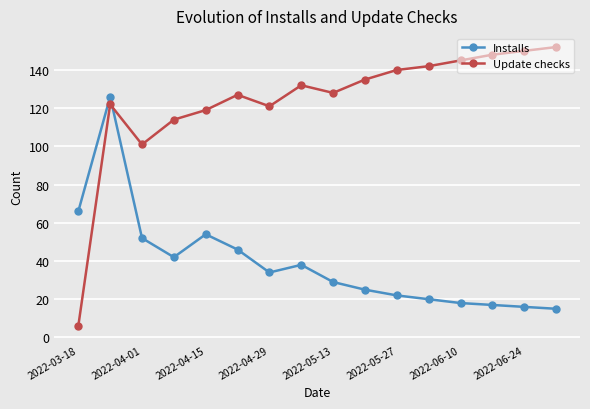

What is the value of the Installs point at the 7th from the left?

34